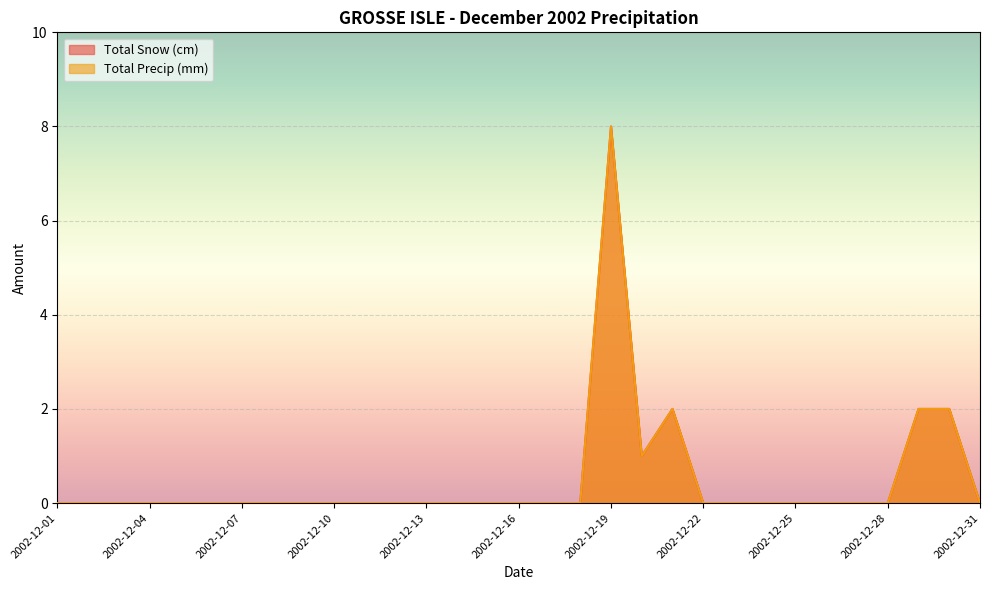

The Total Snow (cm) series shows 0 at 2002-12-25. True or false?

True